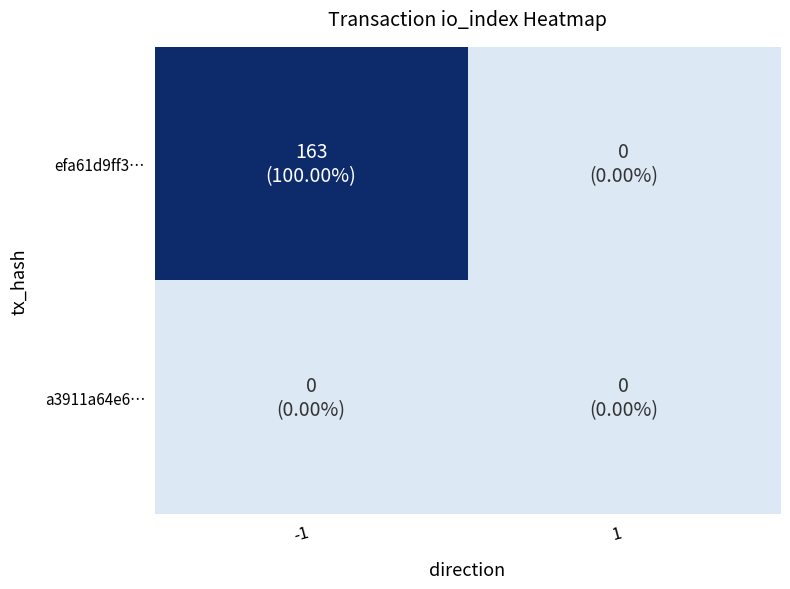

Reading left to right, what are all the values shown in this chart?

efa61d9ff3…: -1=163	1=0
a3911a64e6…: -1=0	1=0